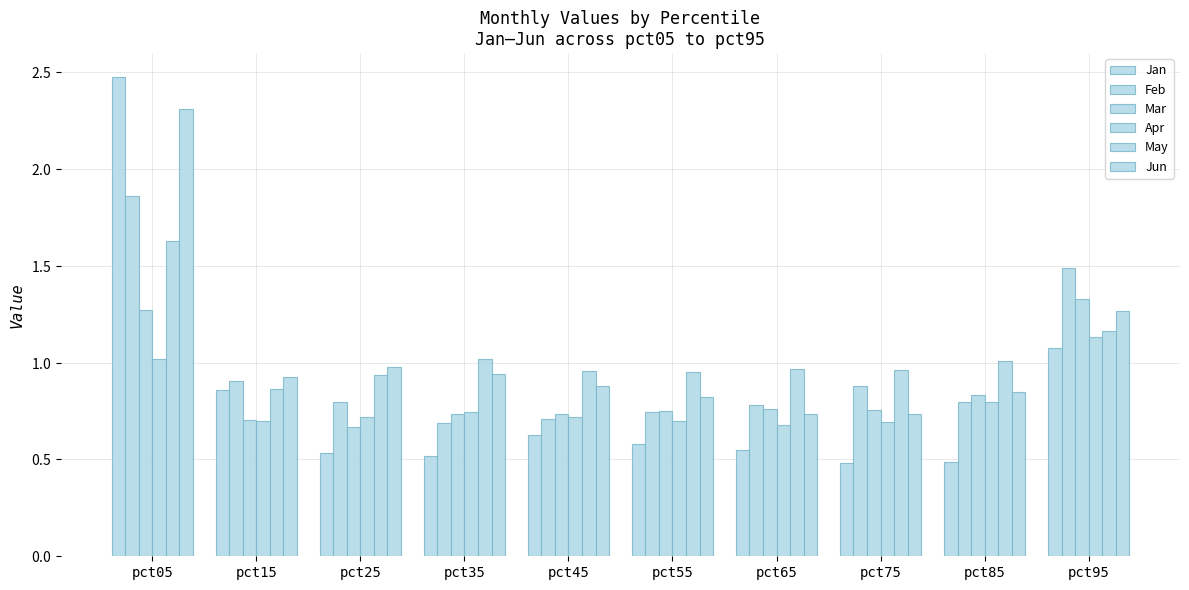

True or false: Mar has a value of 0.2 at pct85.

False